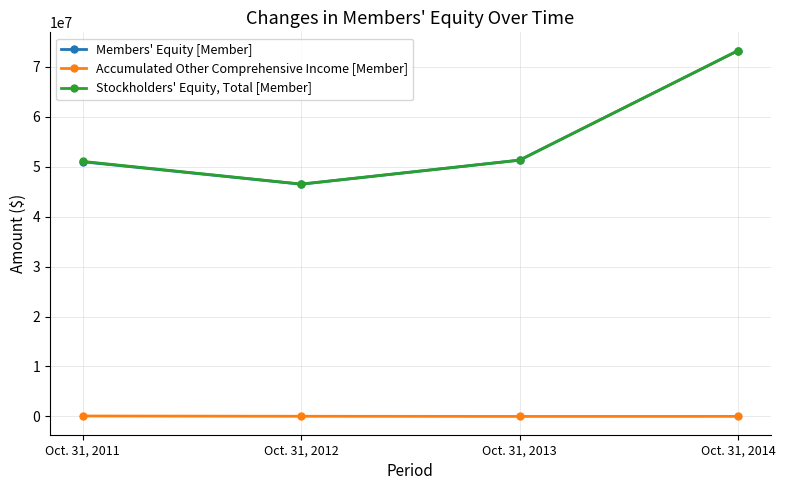

Which series has the widest spread of values?

Members' Equity [Member]